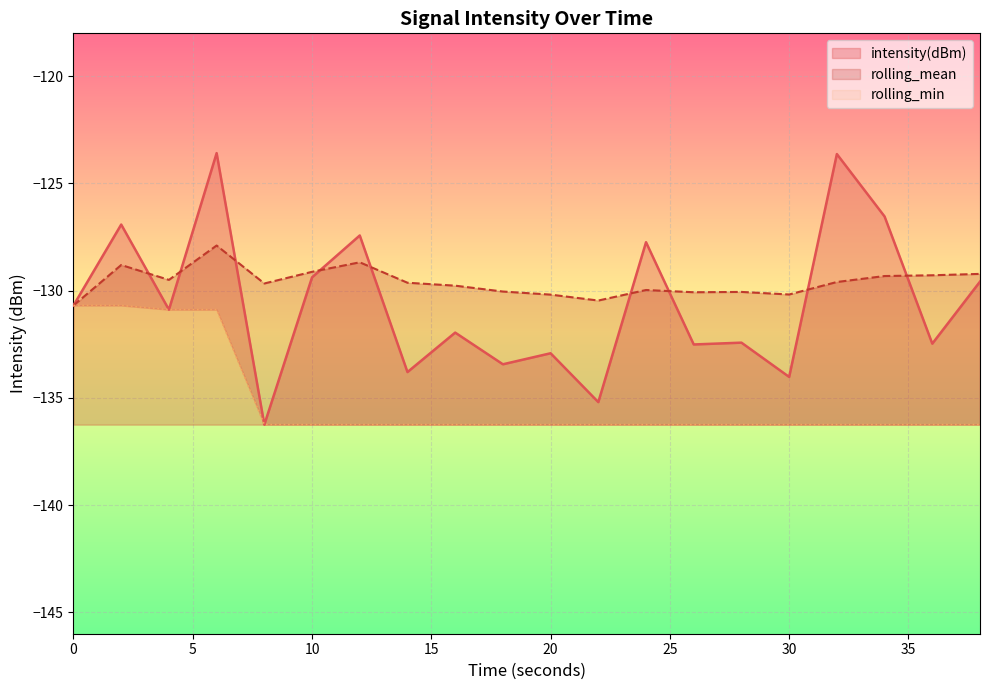

Is the value of rolling_min at 6 greater than the value of intensity(dBm) at 18?

Yes